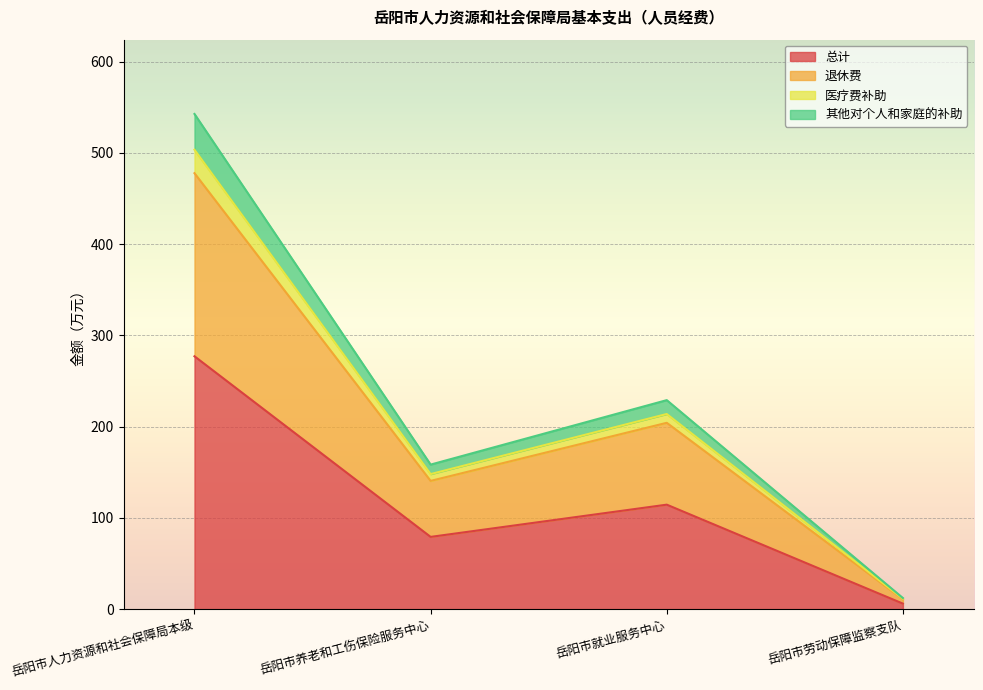

At which label does 退休费 reach its minimum?

岳阳市劳动保障监察支队